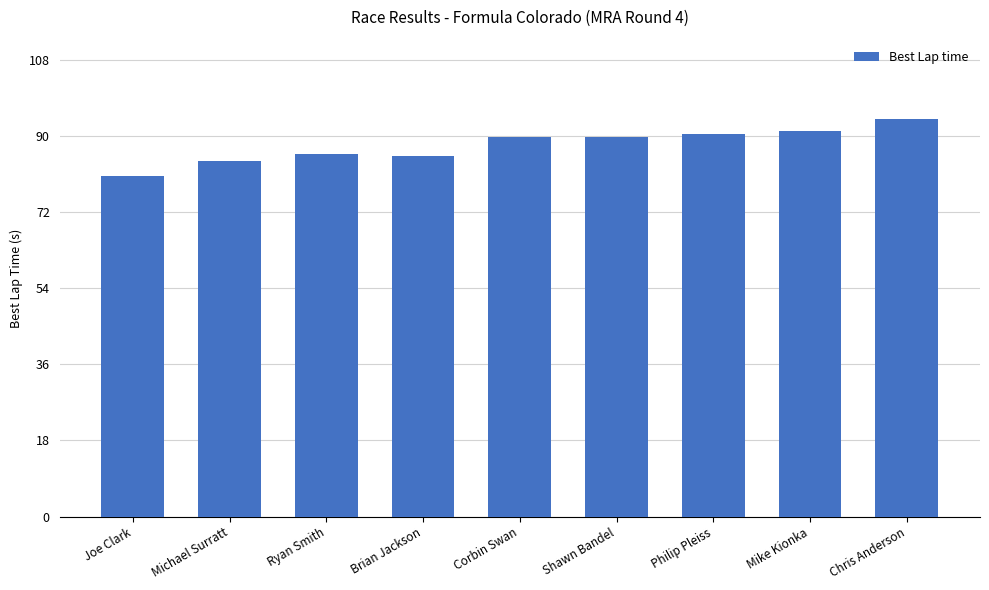

True or false: the data shows 90.0 at Shawn Bandel.

True